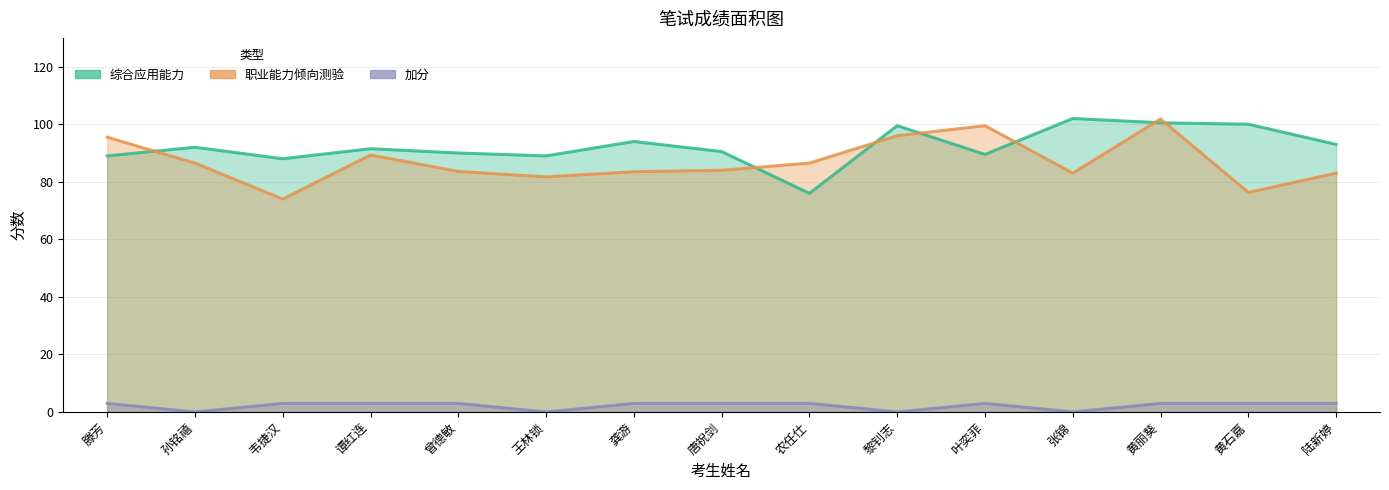

At which label does 综合应用能力 reach its minimum?

农任仕